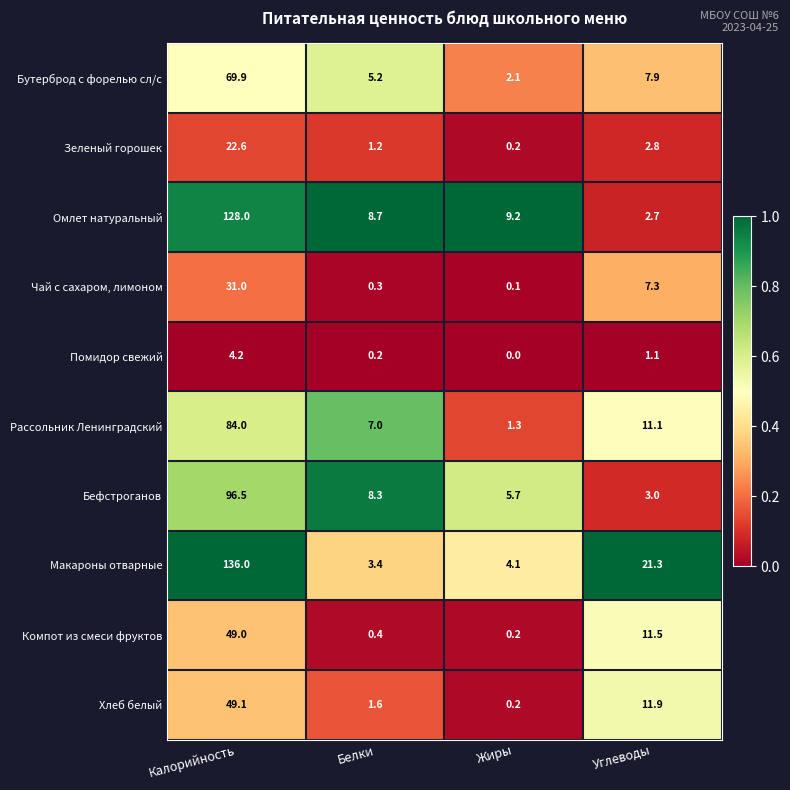

At how many categories does at least one series exceed 0?

4